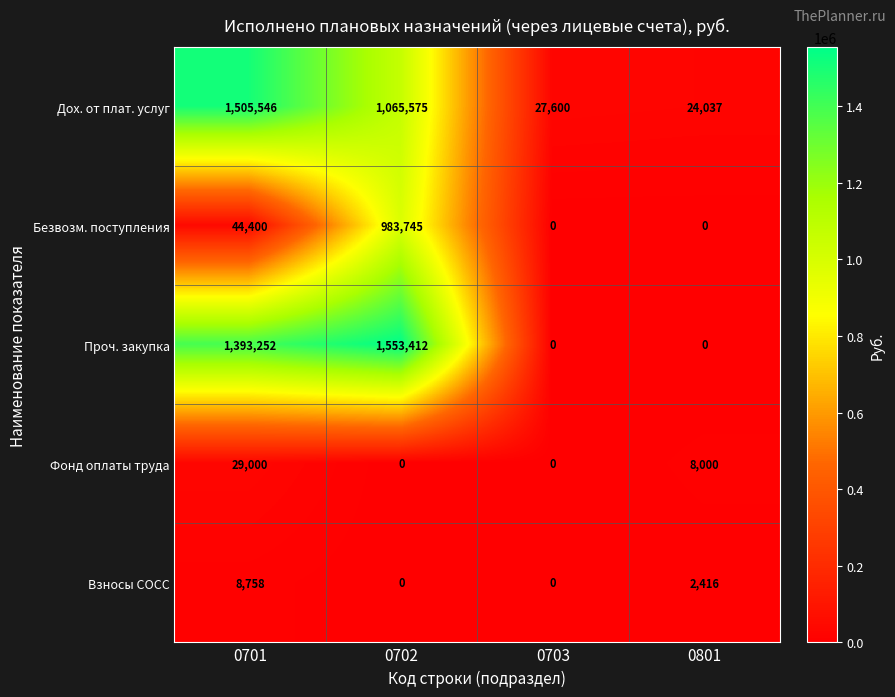

At which category is the sum across all series the highest?

0702